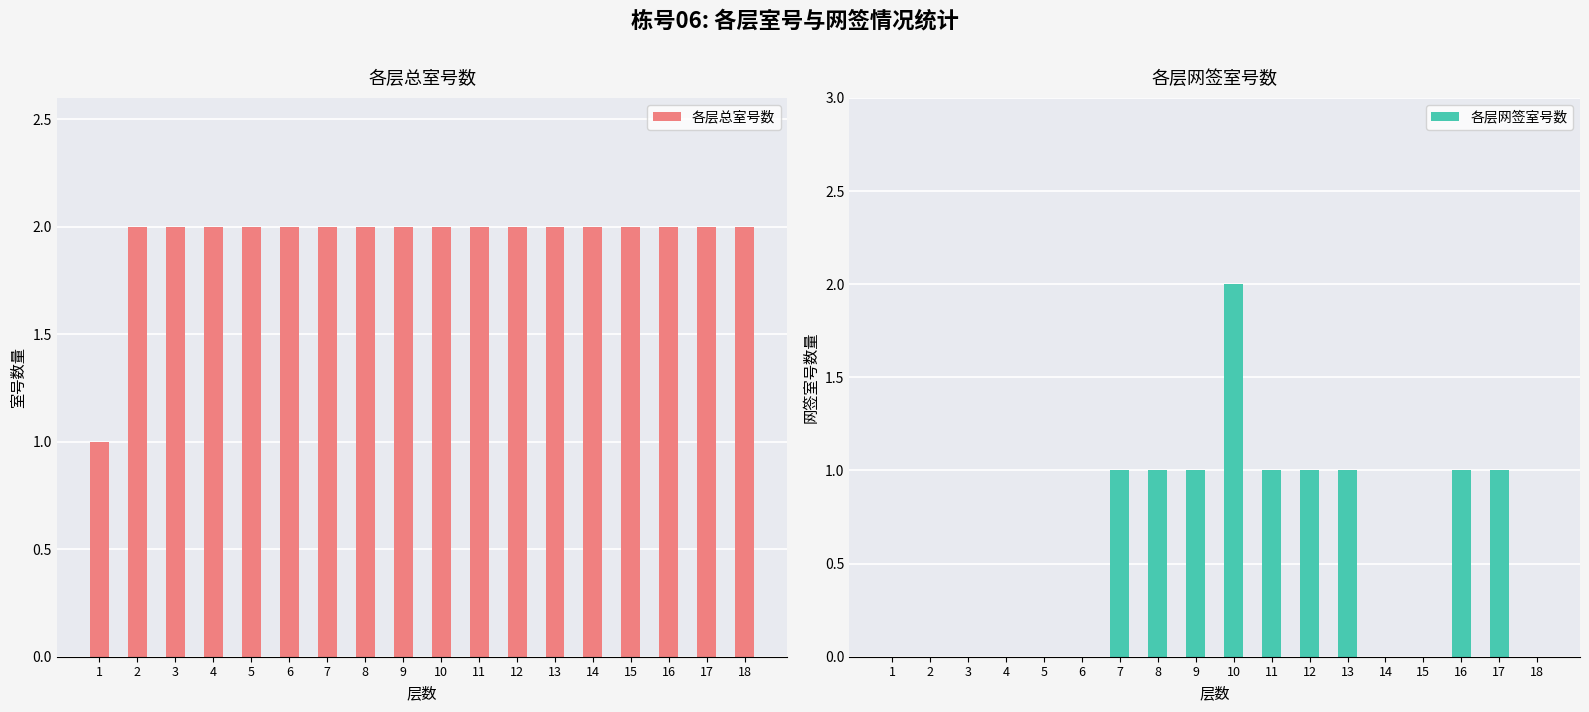

How many values in the 各层总室号数 series are below 2?

1